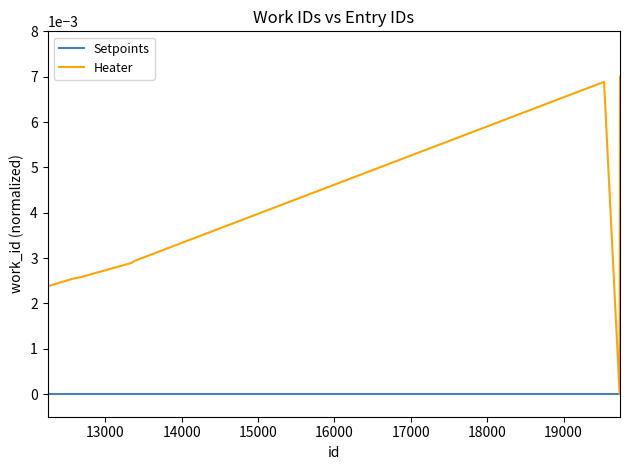

List the series in order of their peak value, lowest first.

Setpoints, Heater